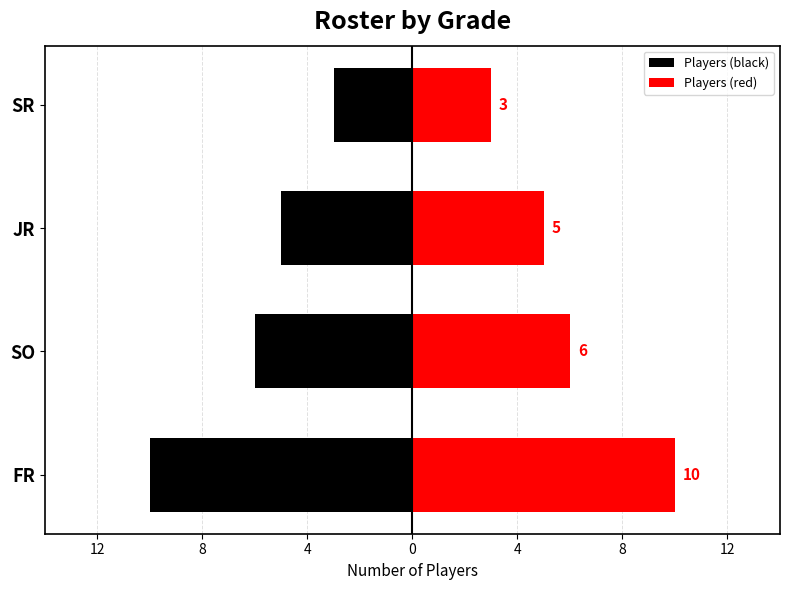

Between JR and SR, which series saw the biggest shift?

Players (black)